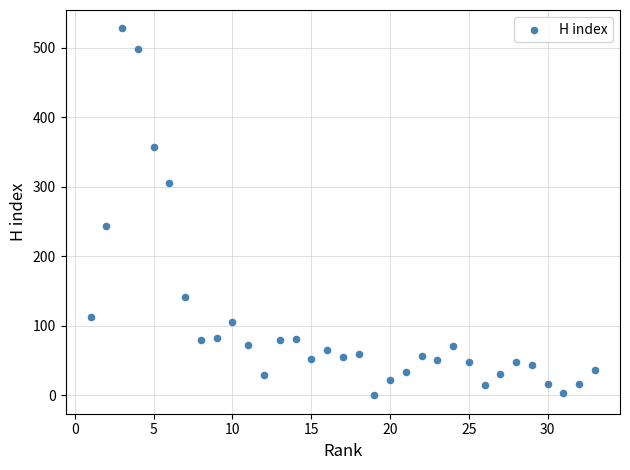

What is the range of X values (max minus min)?

32